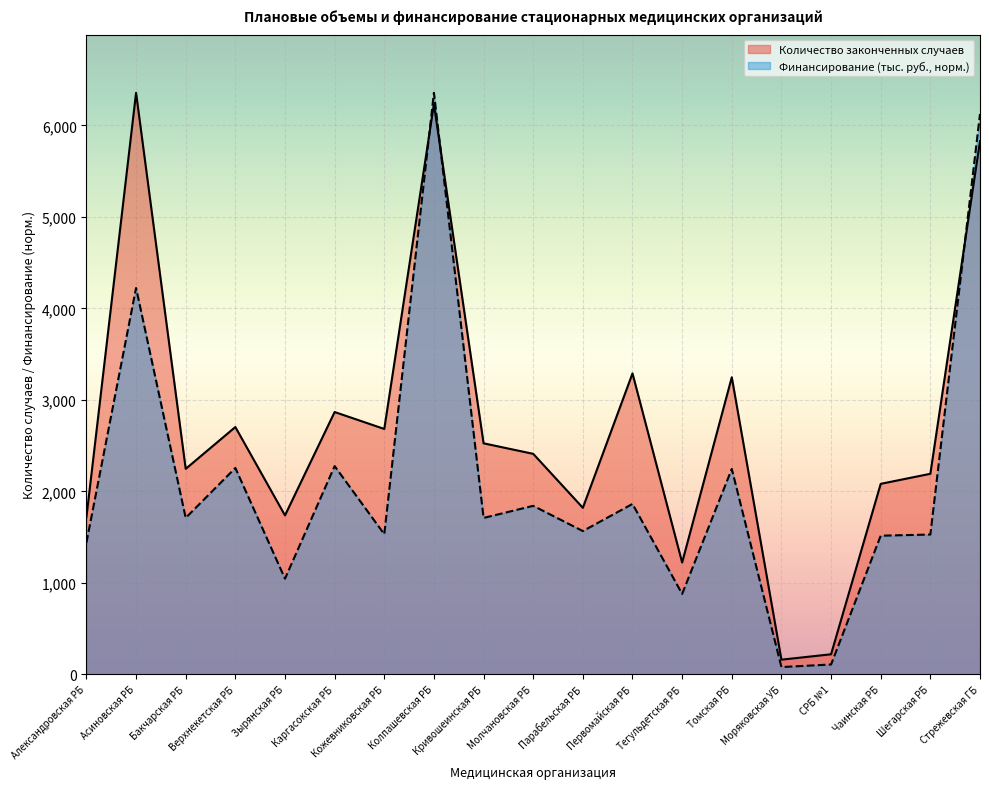

What is the label of the 7th point from the right?

Тегульдетская РБ